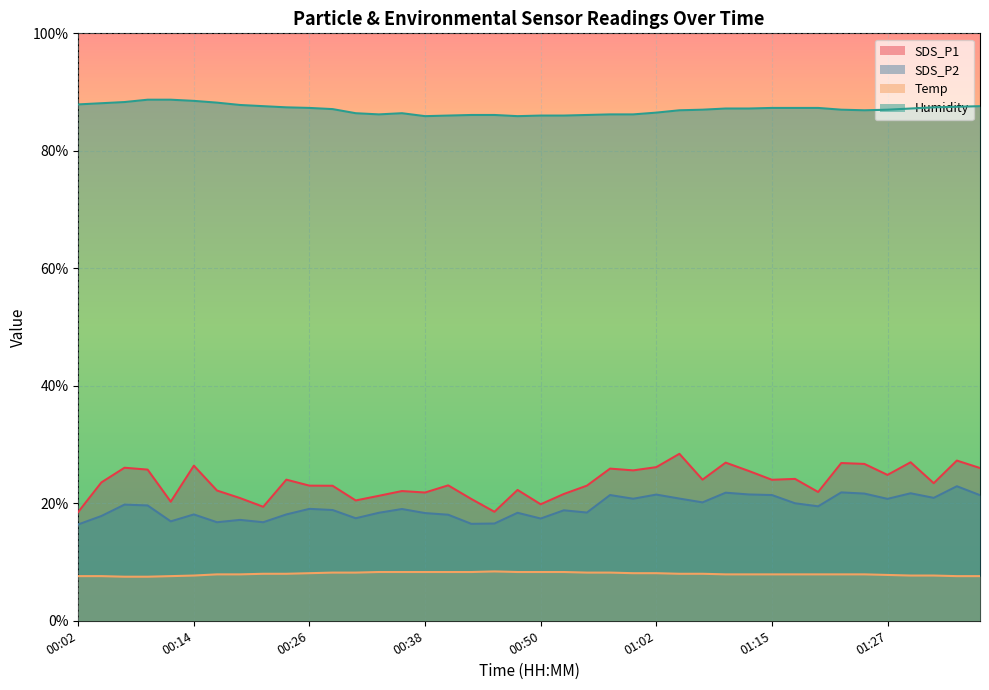

Is it true that Temp equals 8.3 at 00:50?

True